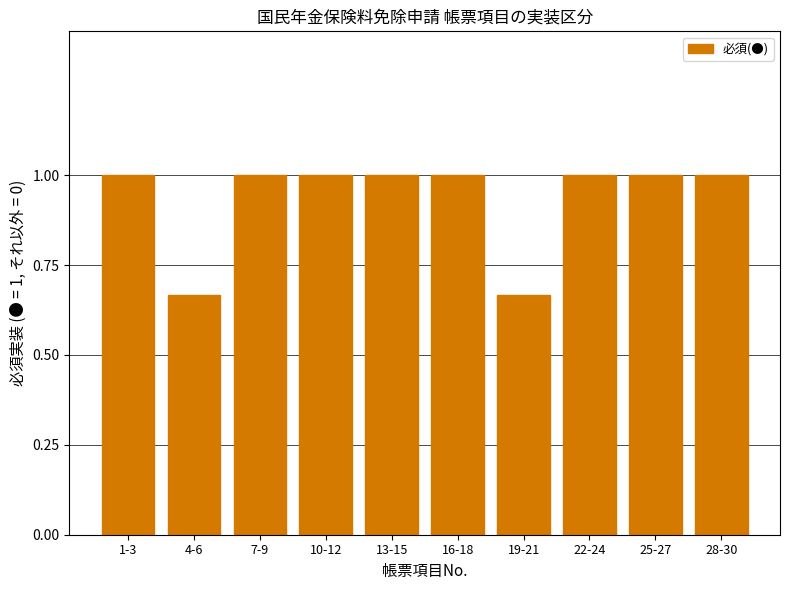

What is the maximum value shown in the chart?

1.0